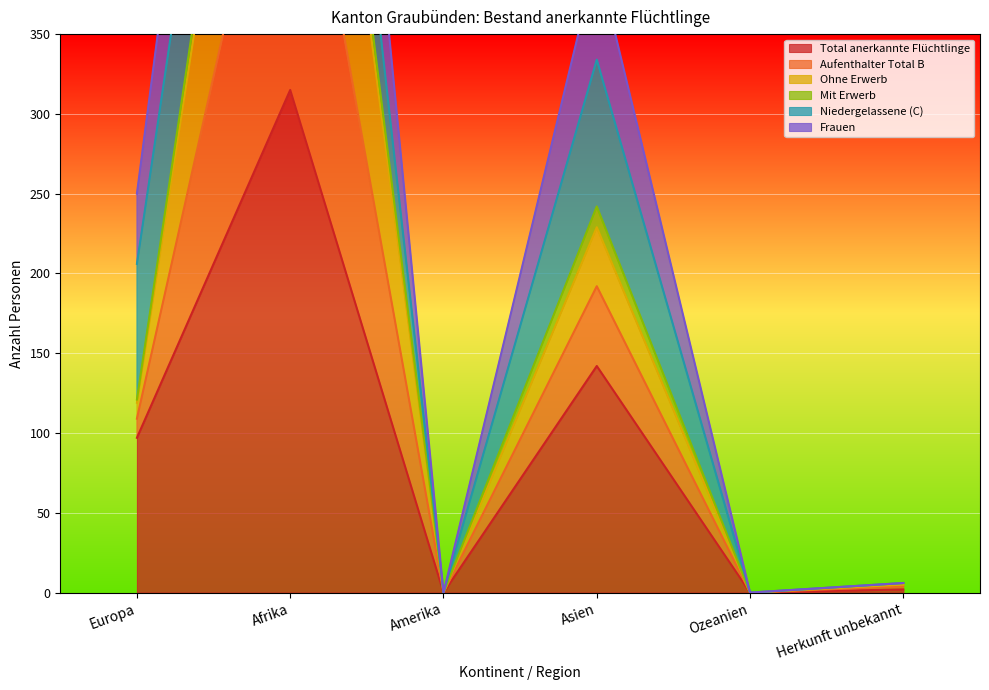

The Total anerkannte Flüchtlinge series shows 161 at Afrika. True or false?

False